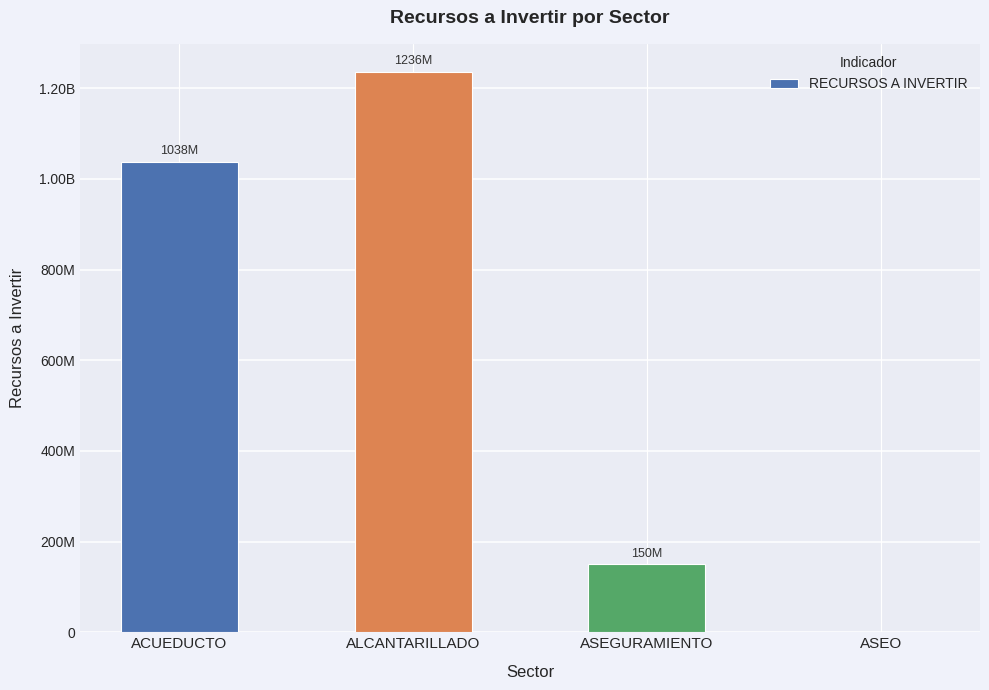

How many data points does each series have?

4